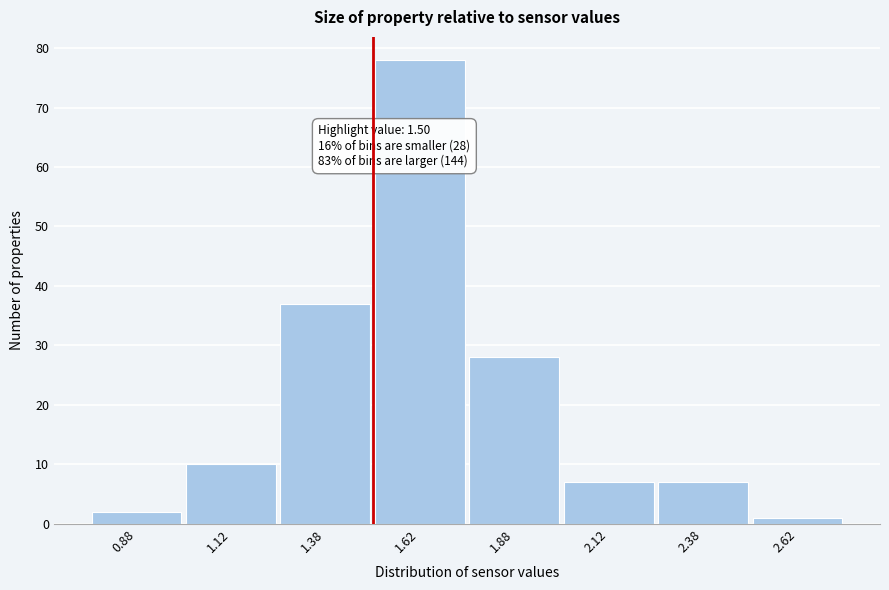

Which range on the x-axis has the tallest bar?

1.50 to 1.75